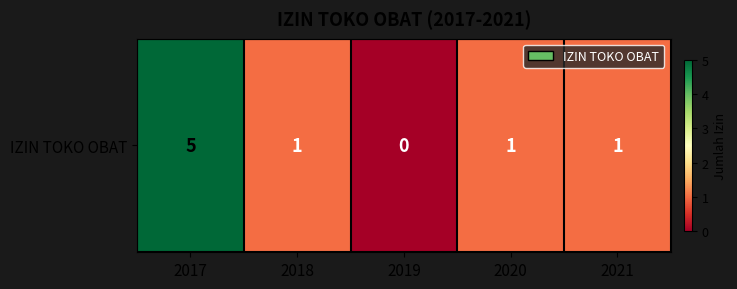

What value does the data have at 2017?

5